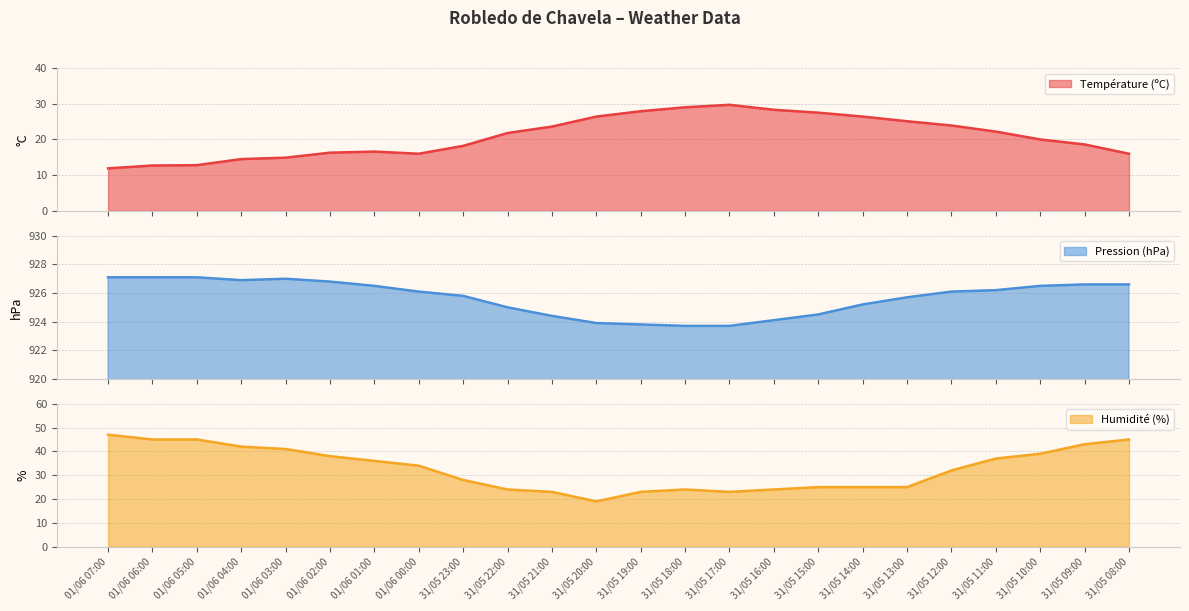

The value of Température (ºC) at 31/05 17:00 is 49.7. True or false?

False